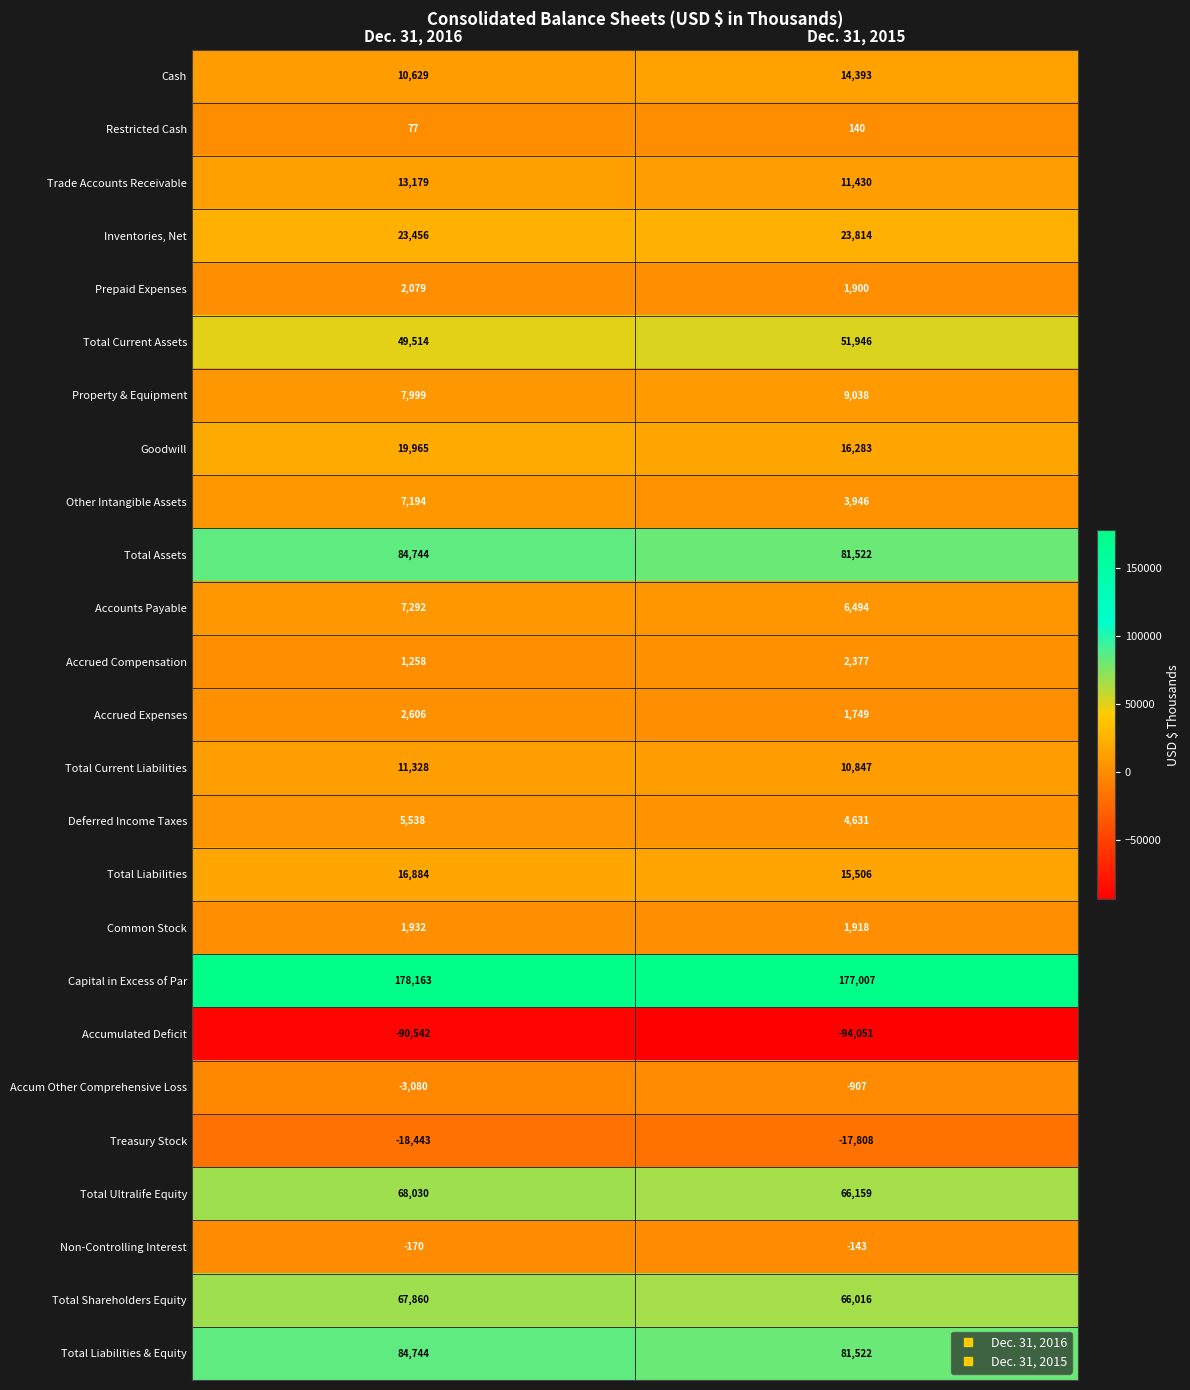

What is the difference between the maximum and minimum values in the Accounts Payable series?

798